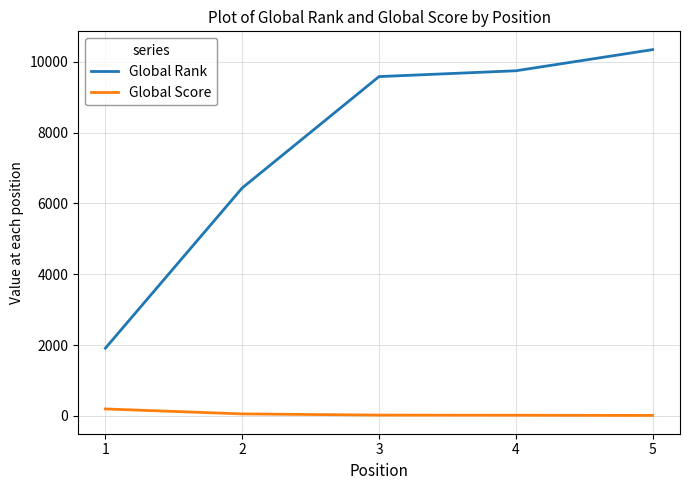

What value does the Global Score series have at 5, to the nearest 5?

15